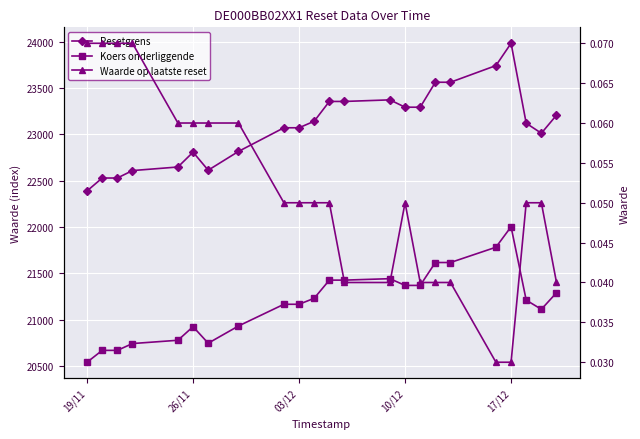

What is the value of the Resetgrens point at the 21st from the left?

23118.2